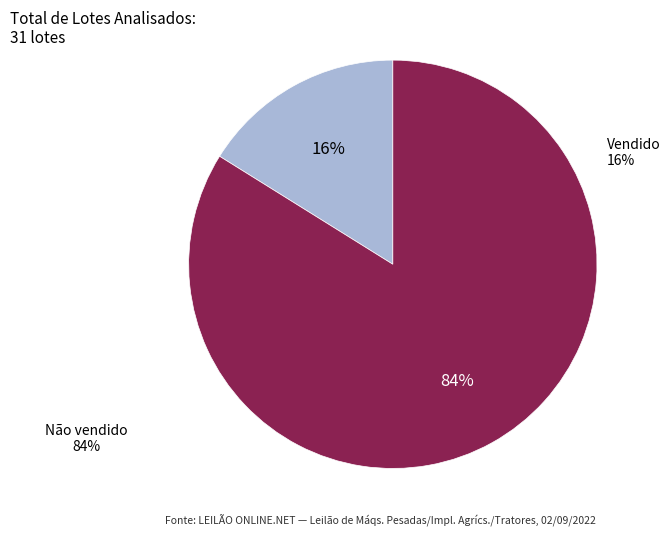

Does Vendido represent more than half of the total?

No